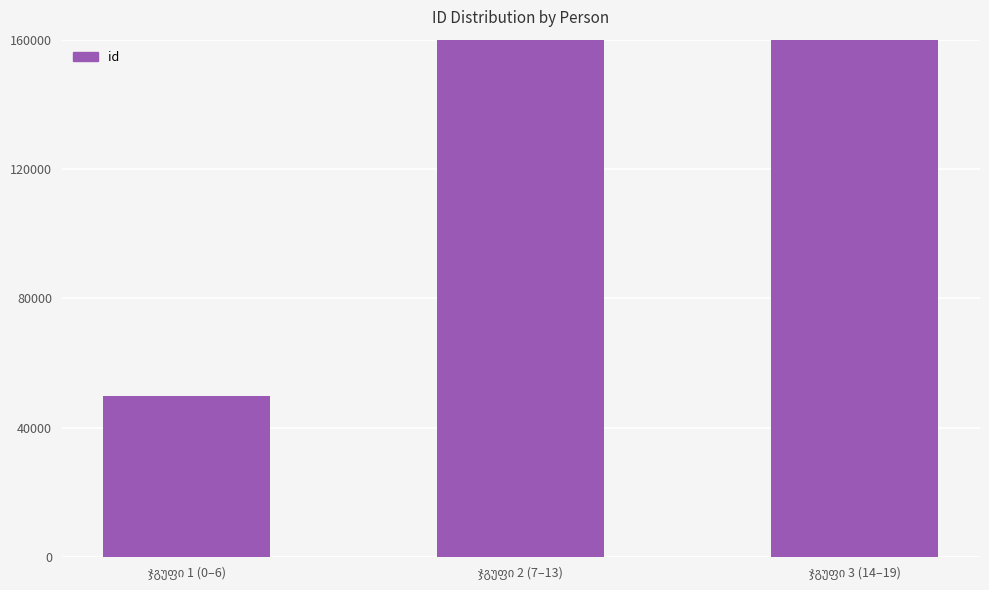

What is the difference between the maximum and minimum values?

113836